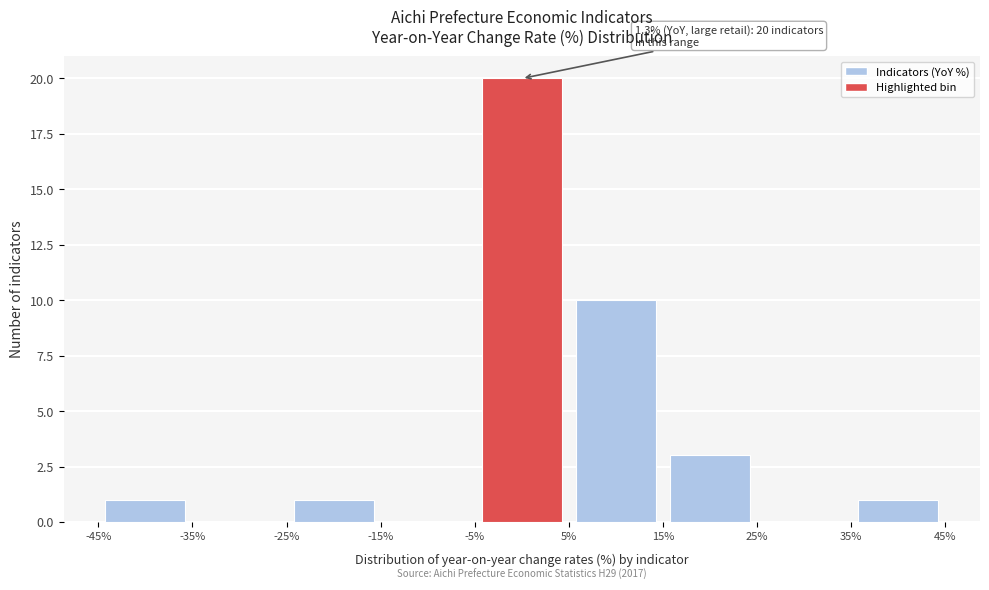

Which range on the x-axis has the tallest bar?

-5% to 5%